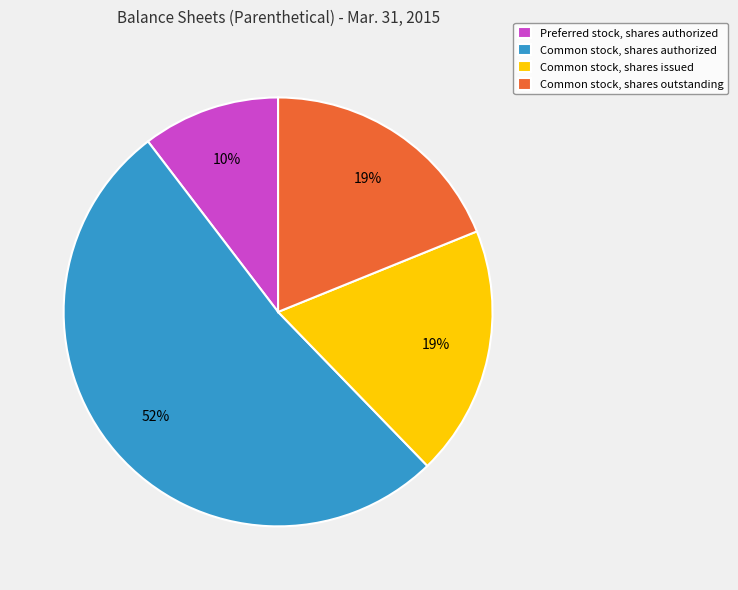

What is the largest slice in the pie chart?

Common stock, shares authorized